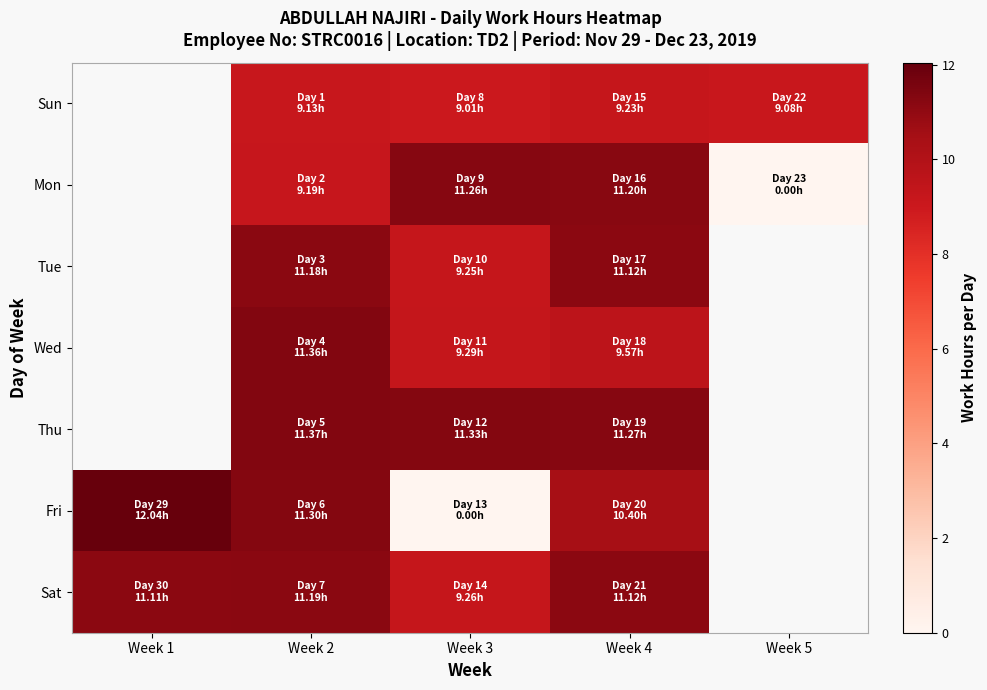

True or false: Thu has a value of 11.3 at Week 4.

True